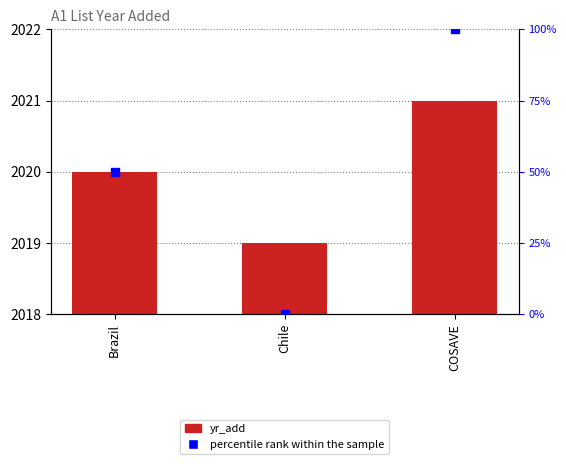

At how many categories does at least one series exceed 78?

1